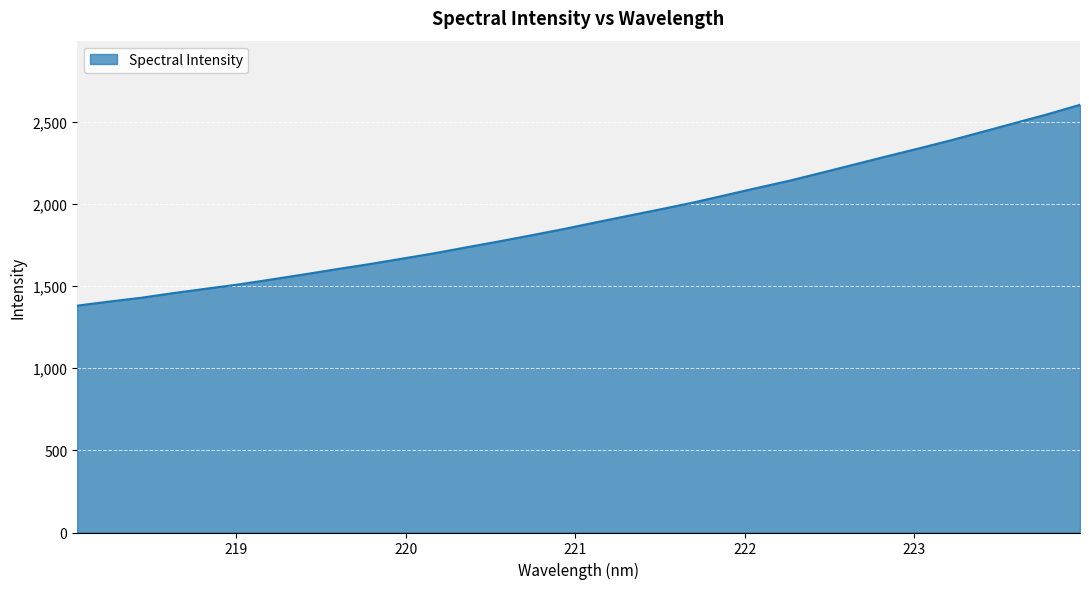

What is the greatest value displayed?

2604.5